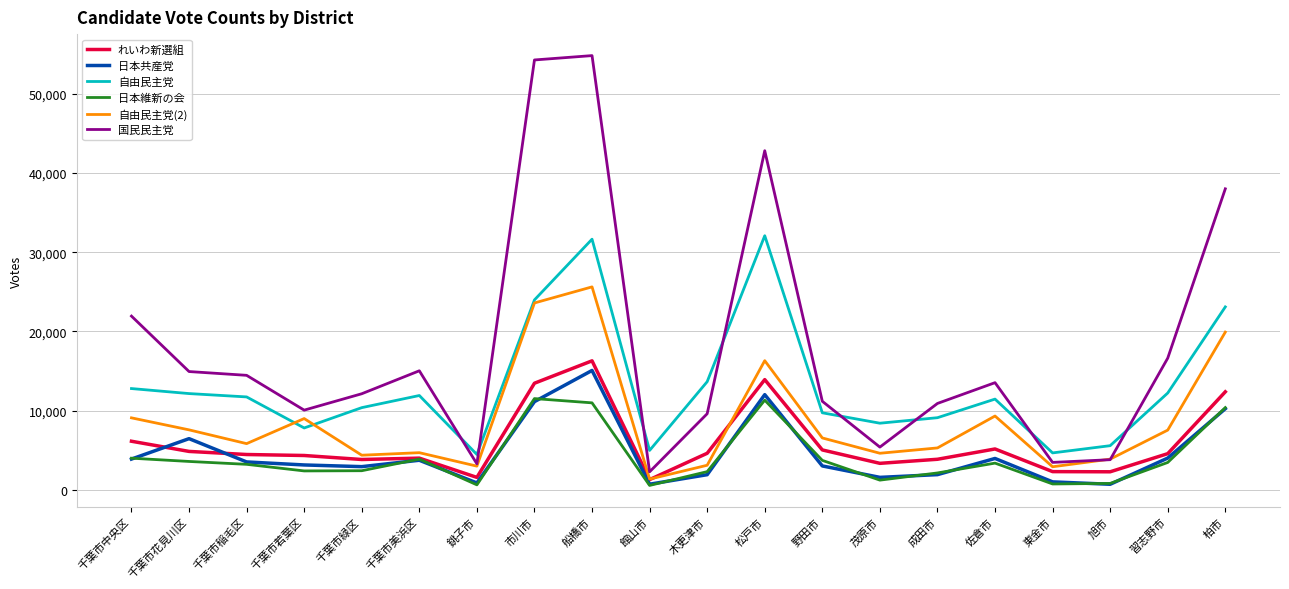

What is the total value across all series at 柏市?

114046